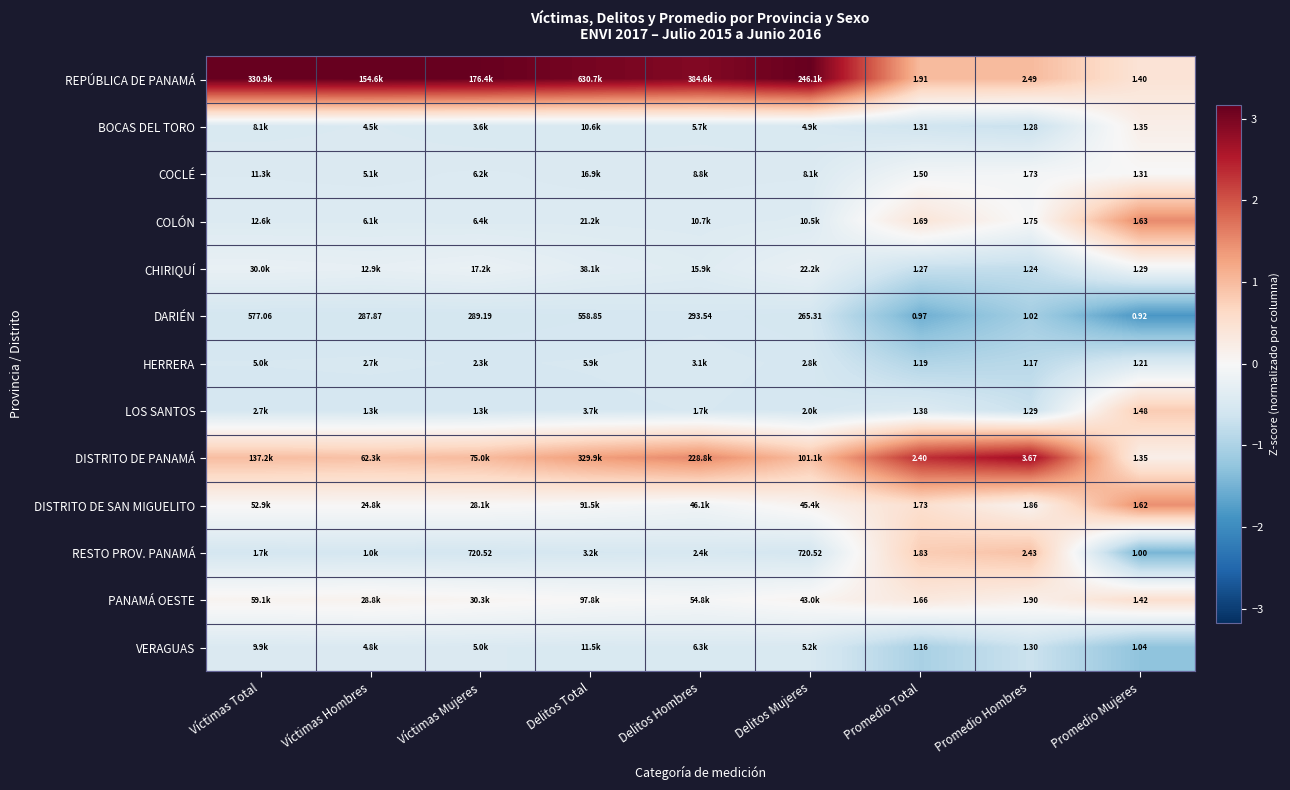

At which label does DARIÉN reach its minimum?

Promedio Mujeres